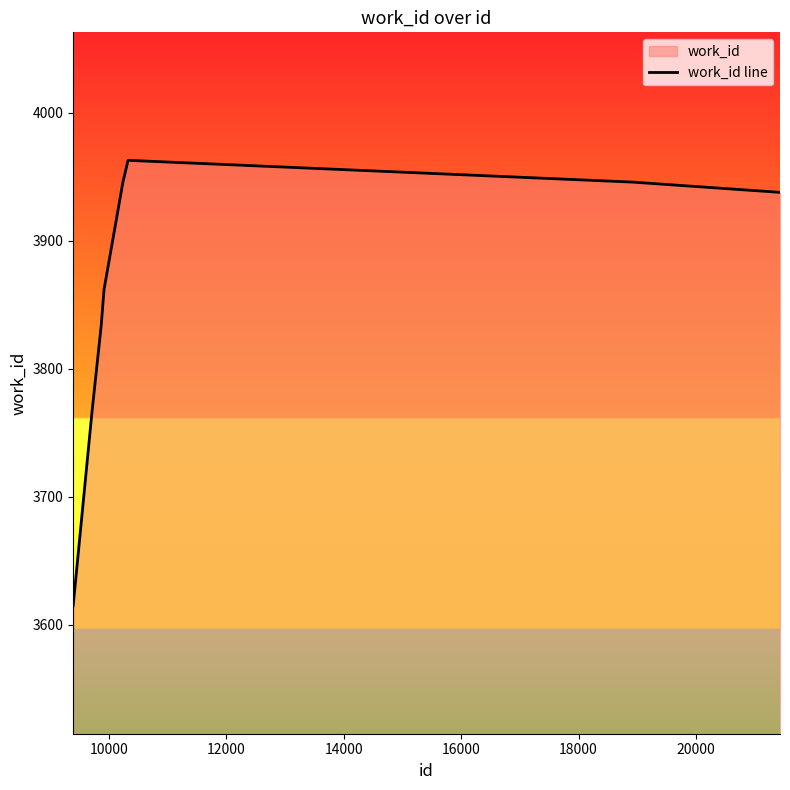

What is the difference between the maximum and minimum values?

348